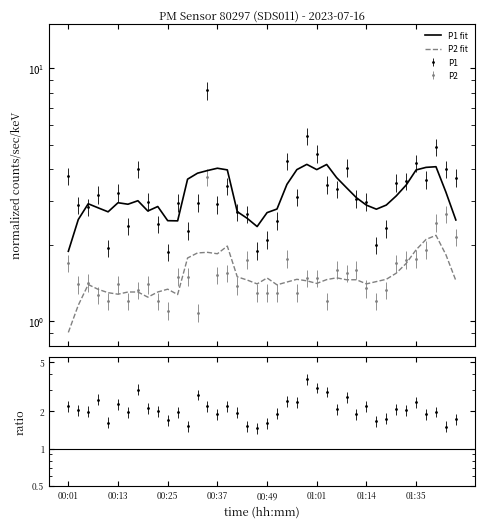

The value of P1 at 14 is 8.2. True or false?

True